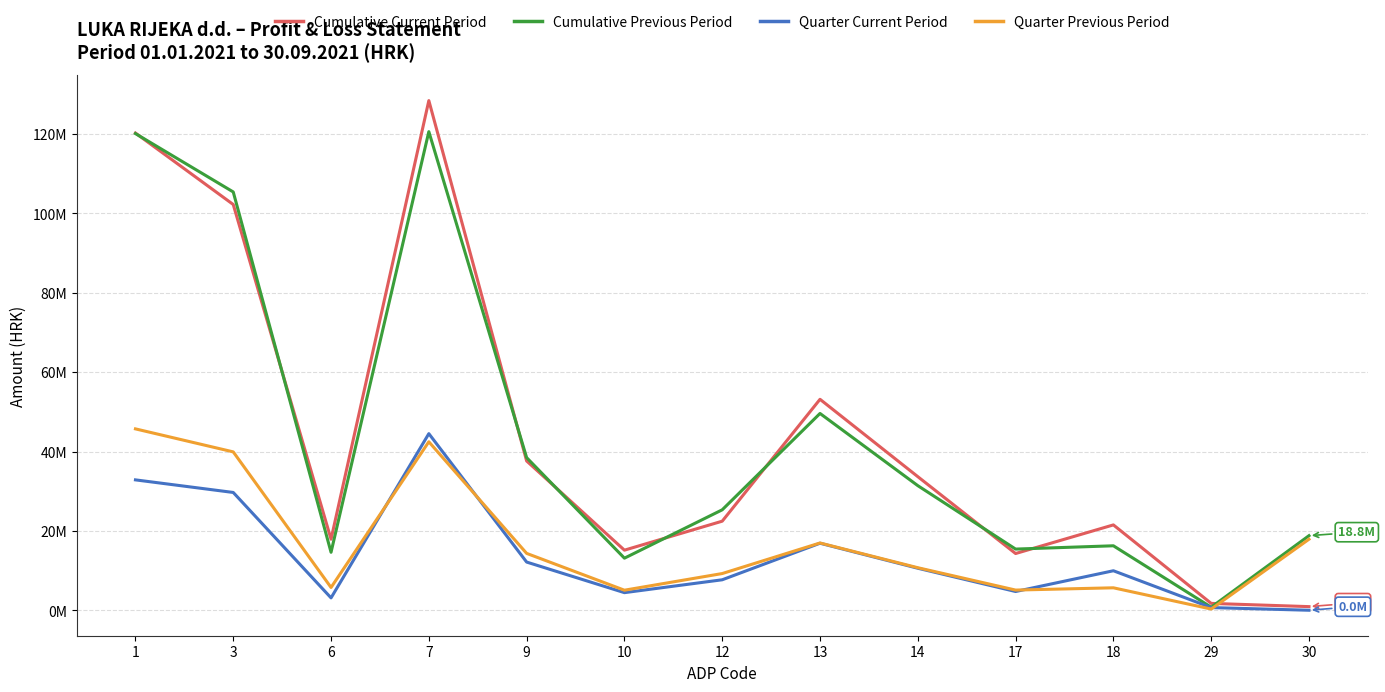

Which series has the largest total across all categories?

Cumulative Previous Period